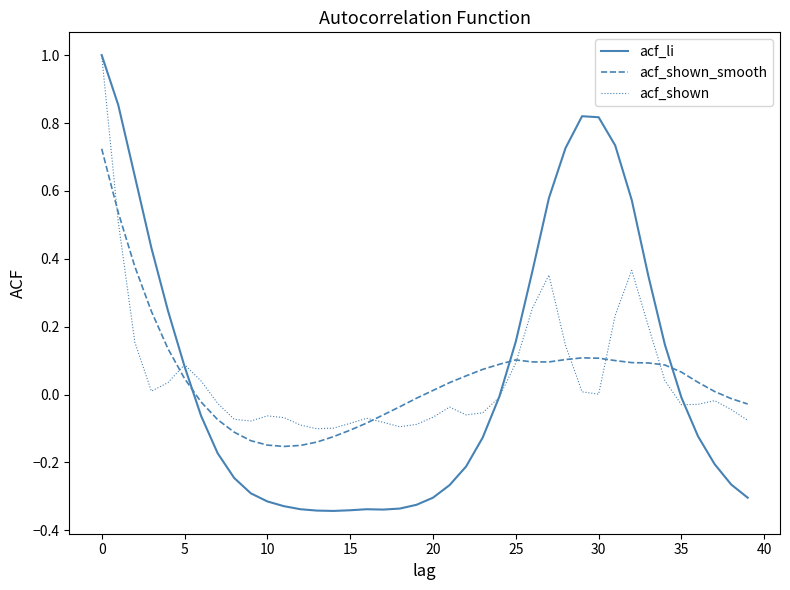

How many lines are shown in the chart?

3